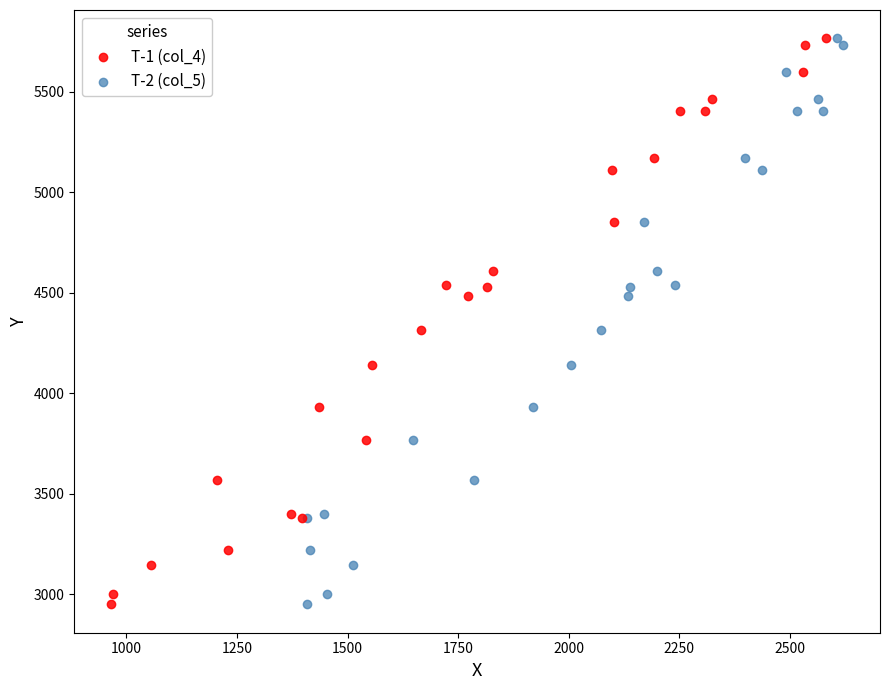

What are all the series names shown in the legend?

T-1 (col_4), T-2 (col_5)